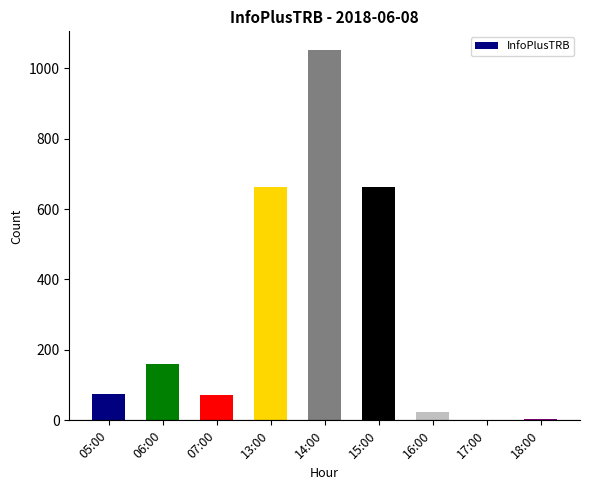

Is it true that the value at 15:00 is 387?

False